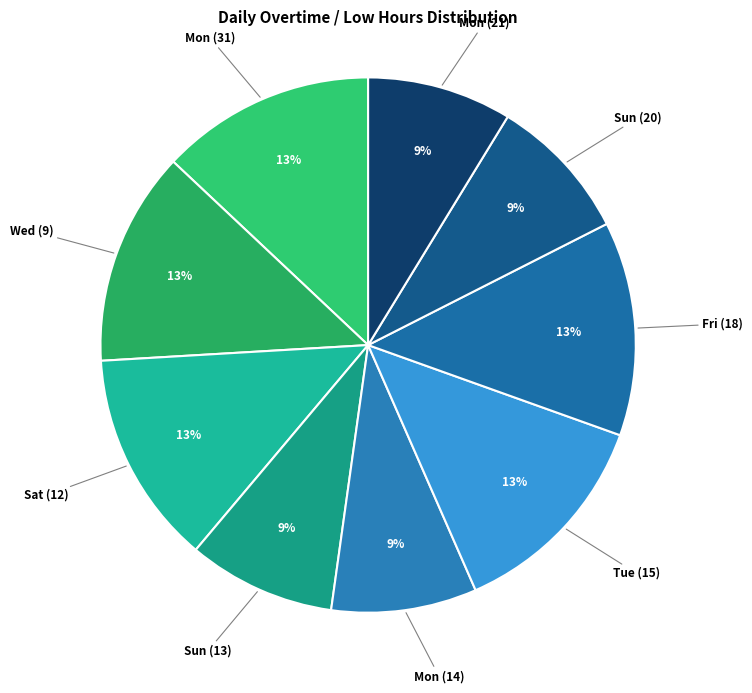

Which has a higher value, Mon (21) or Fri (18)?

Fri (18)